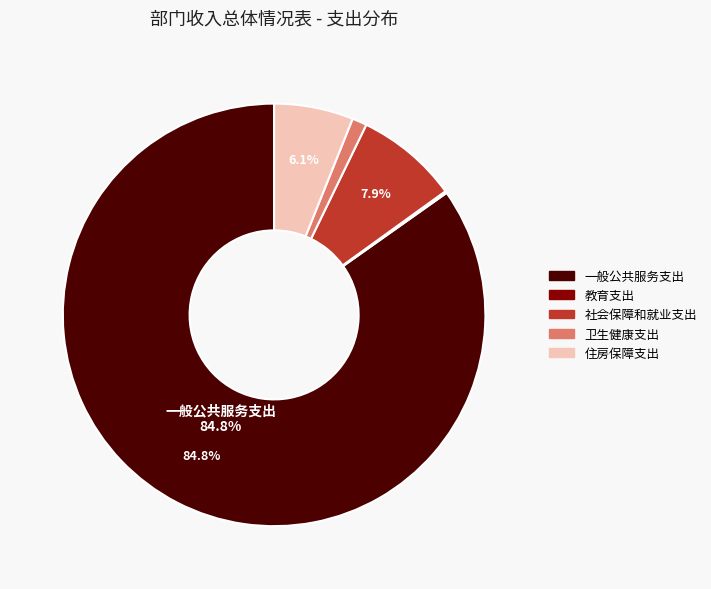

Which category has the biggest portion of the pie?

一般公共服务支出